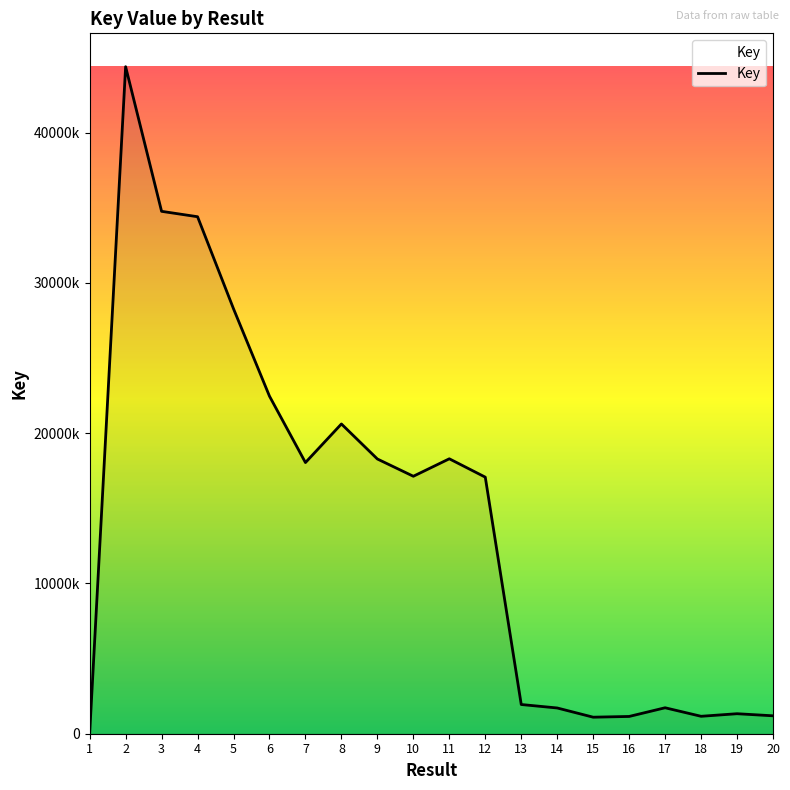

Read the value at 13.

1943648